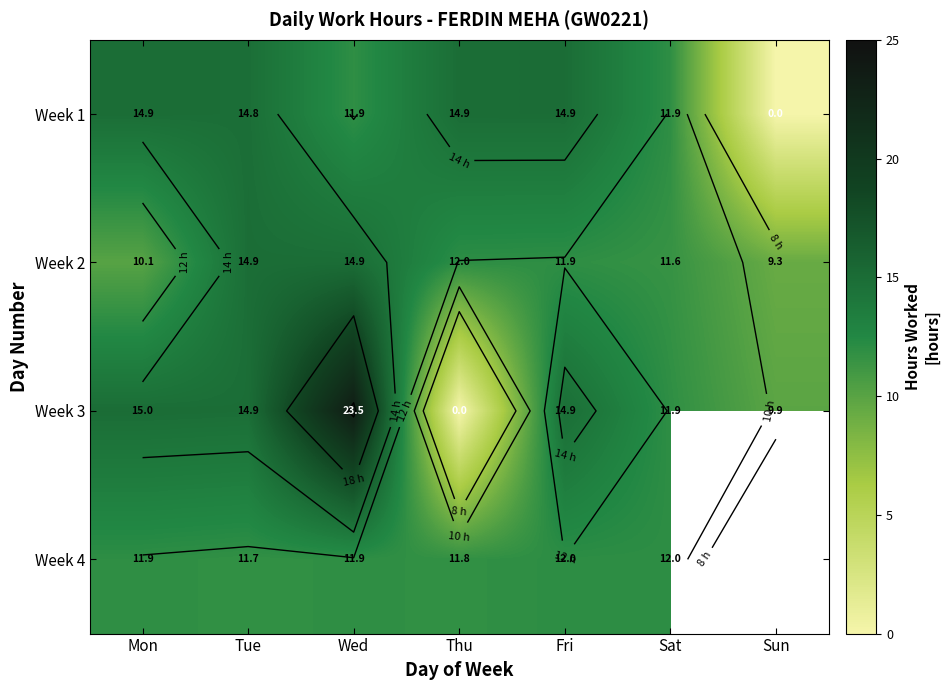

At which category is the sum across all series the highest?

Wed